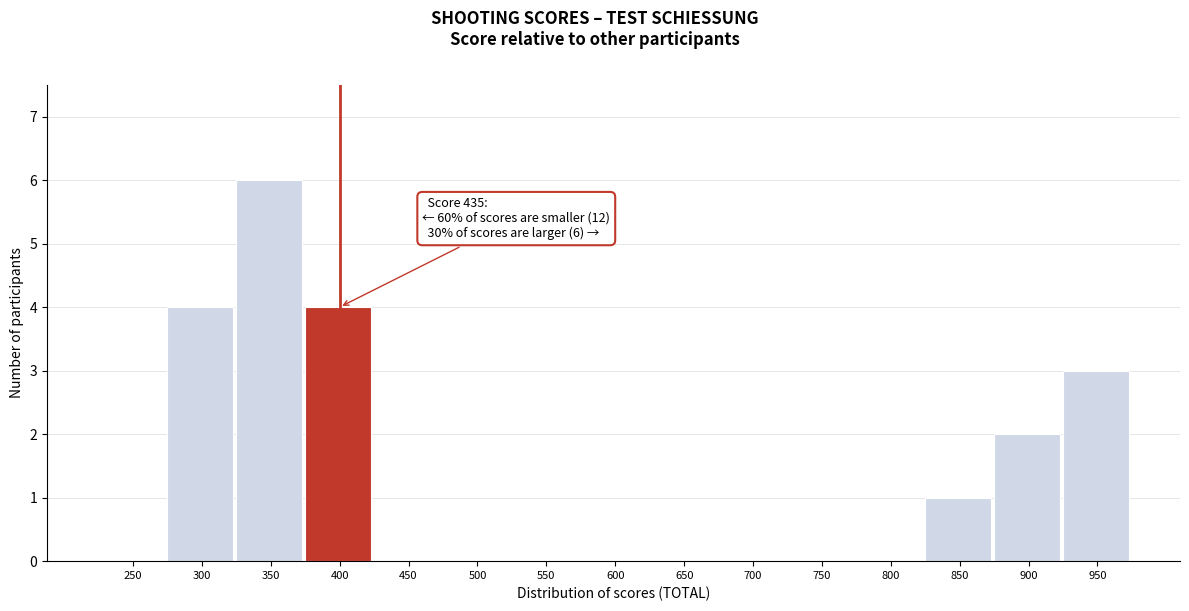

Reading right to left, extract all data points from this chart.

950=3	900=2	850=1	800=0	750=0	700=0	650=0	600=0	550=0	500=0	450=0	400=4	350=6	300=4	250=0